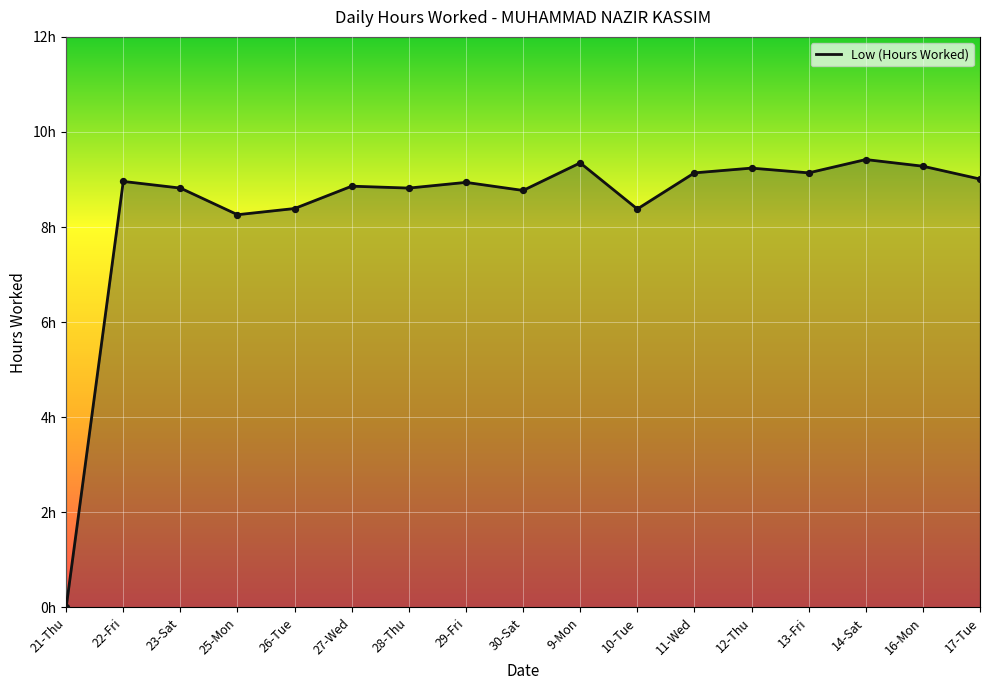

Which has a higher value, 14-Sat or 12-Thu?

14-Sat